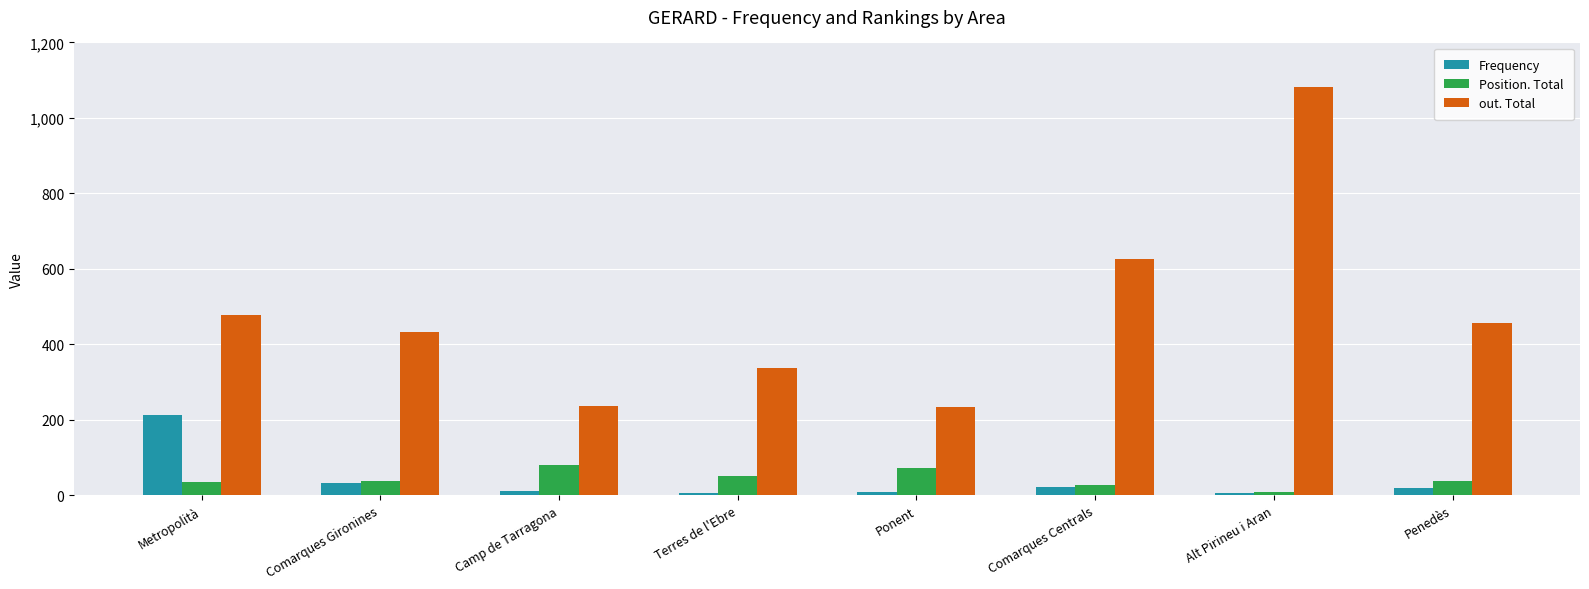

Which series has the widest spread of values?

out. Total